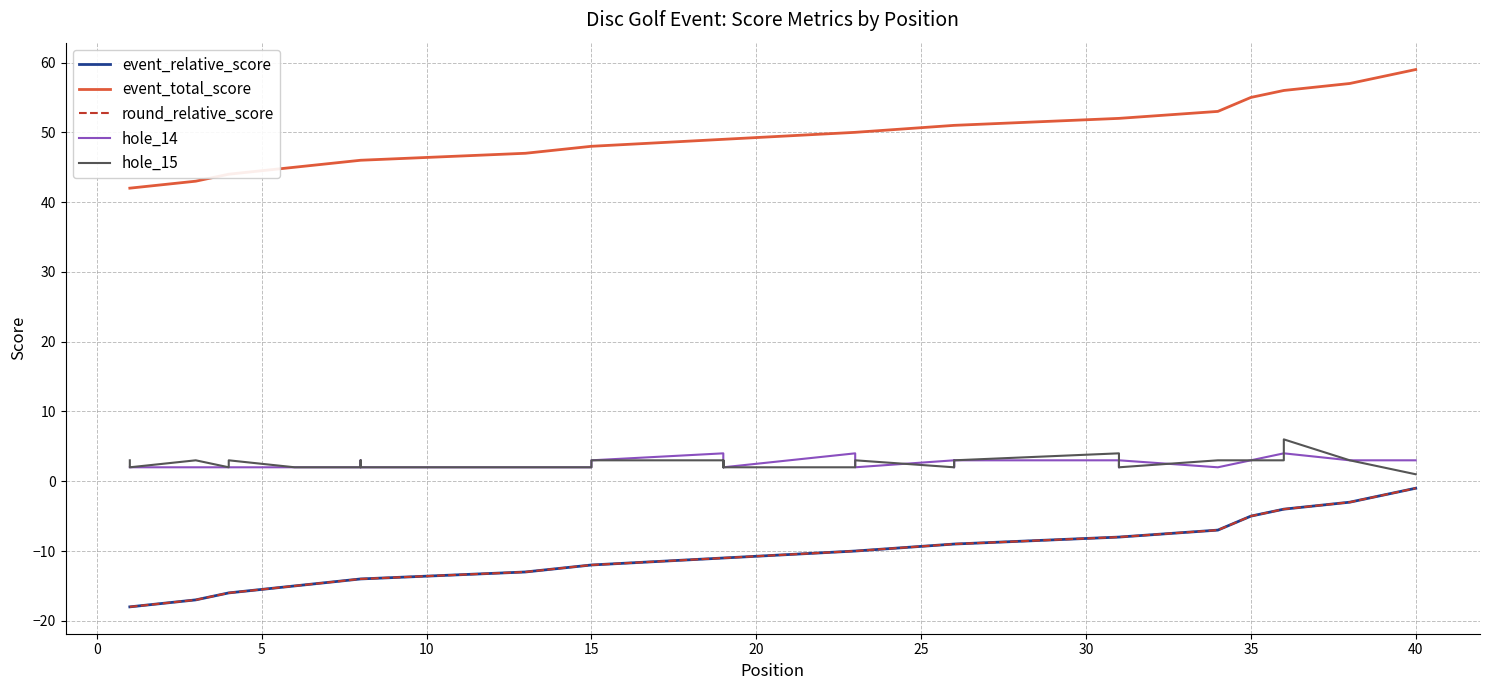

What is the difference between the maximum and minimum values in the hole_14 series?

2